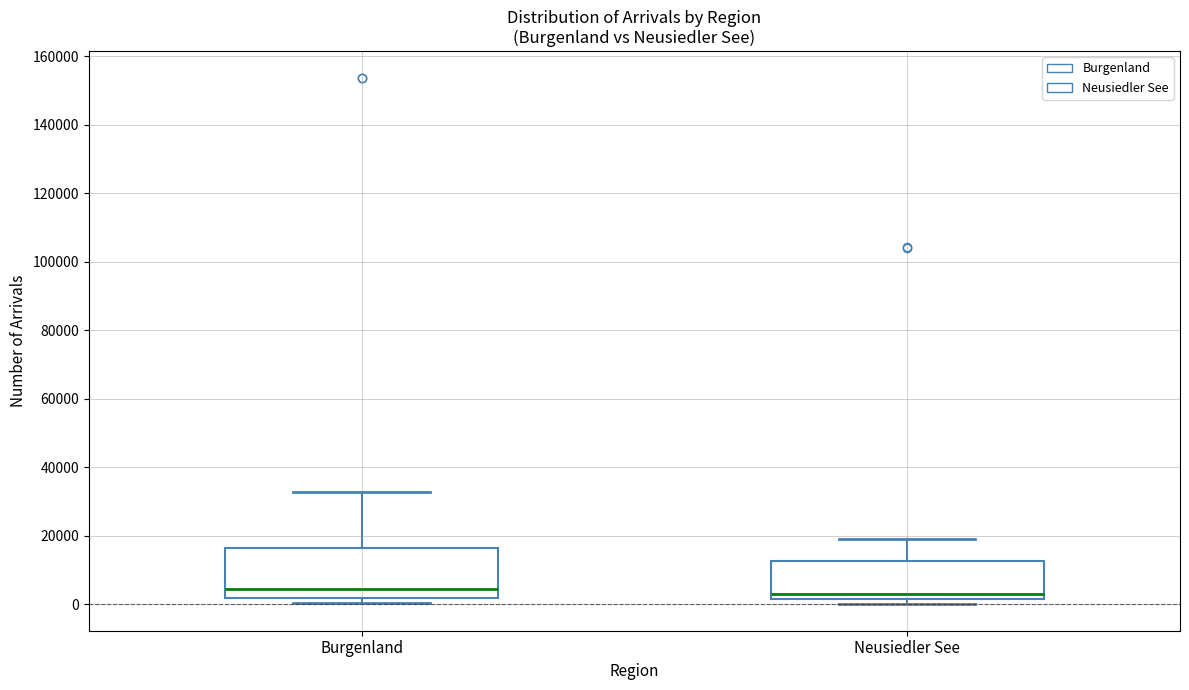

Reading left to right, transcribe this box plot: for each box, give where its median line is, the range the box spans, and where its two whiskers end, as read against the y-axis. The values are not printed on the chart, so give them approximately, as read against the axis.

Burgenland: median 4000, box 2000 to 16000, whiskers 0 to 32000
Neusiedler See: median 4000, box 2000 to 12000, whiskers 0 to 20000